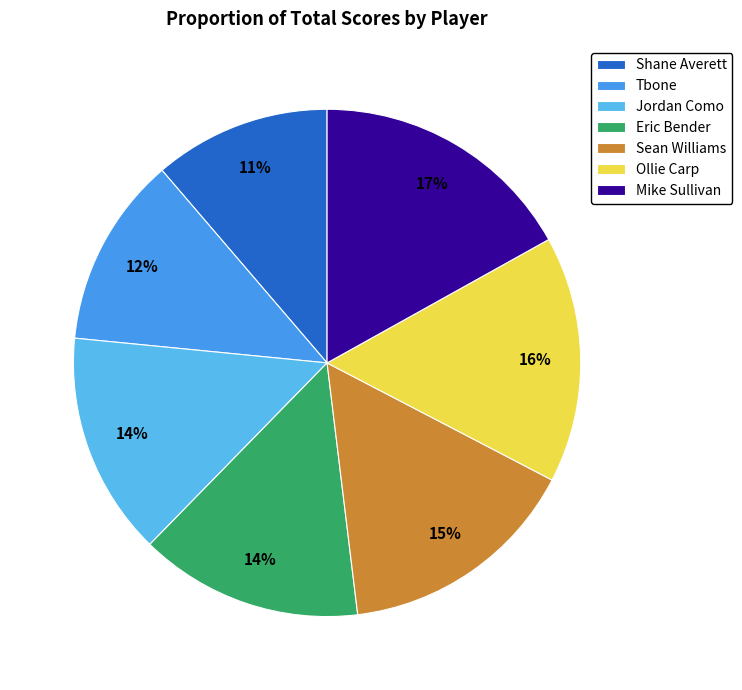

What is the largest slice in the pie chart?

Mike Sullivan